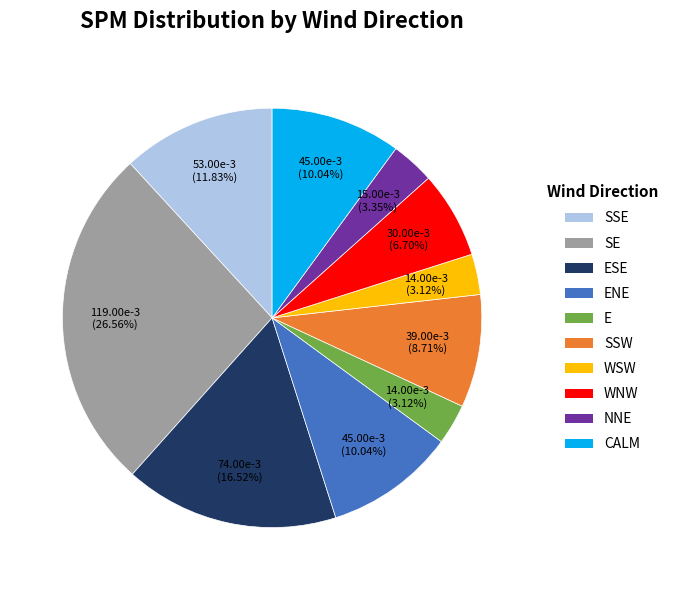

What percentage is the SSW slice, to the nearest percent?

9%